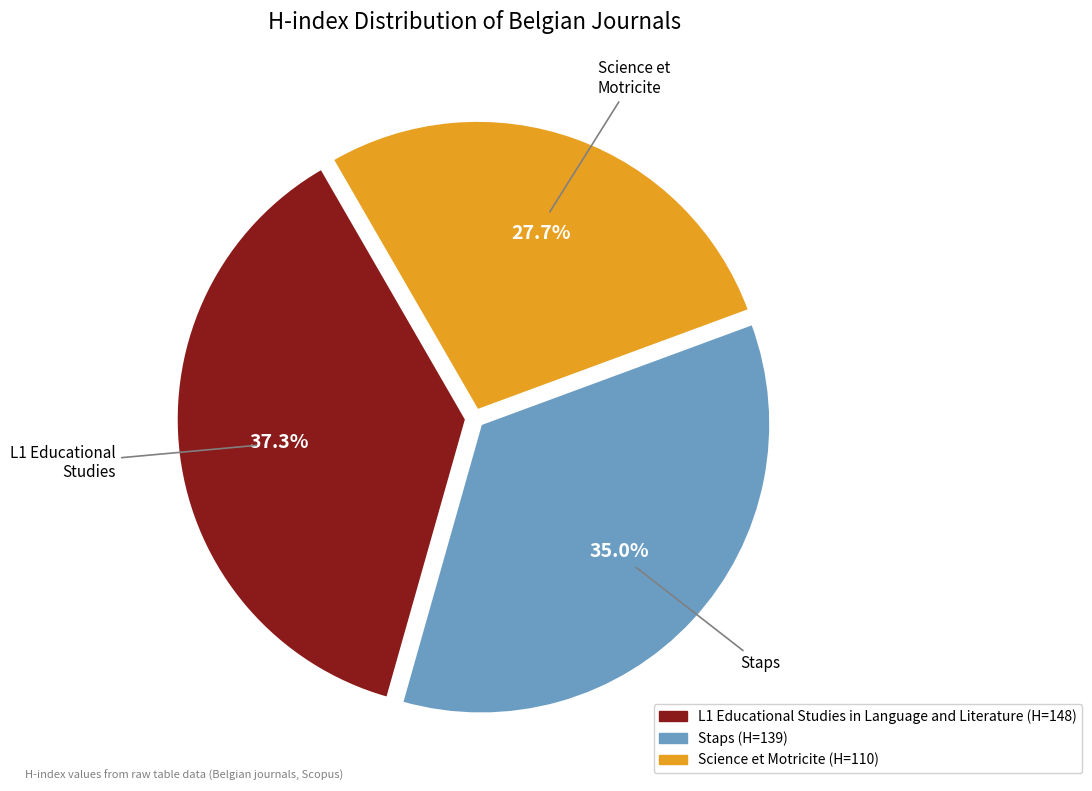

How many segments does this pie chart have?

3